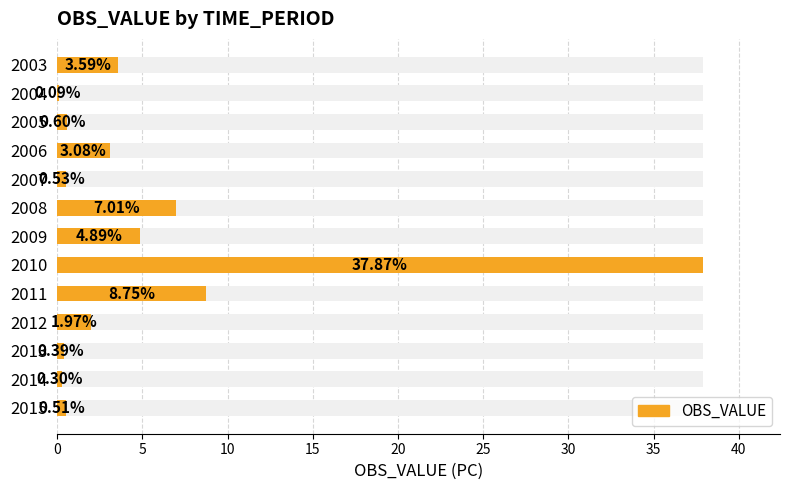

Are the bars horizontal?

Yes